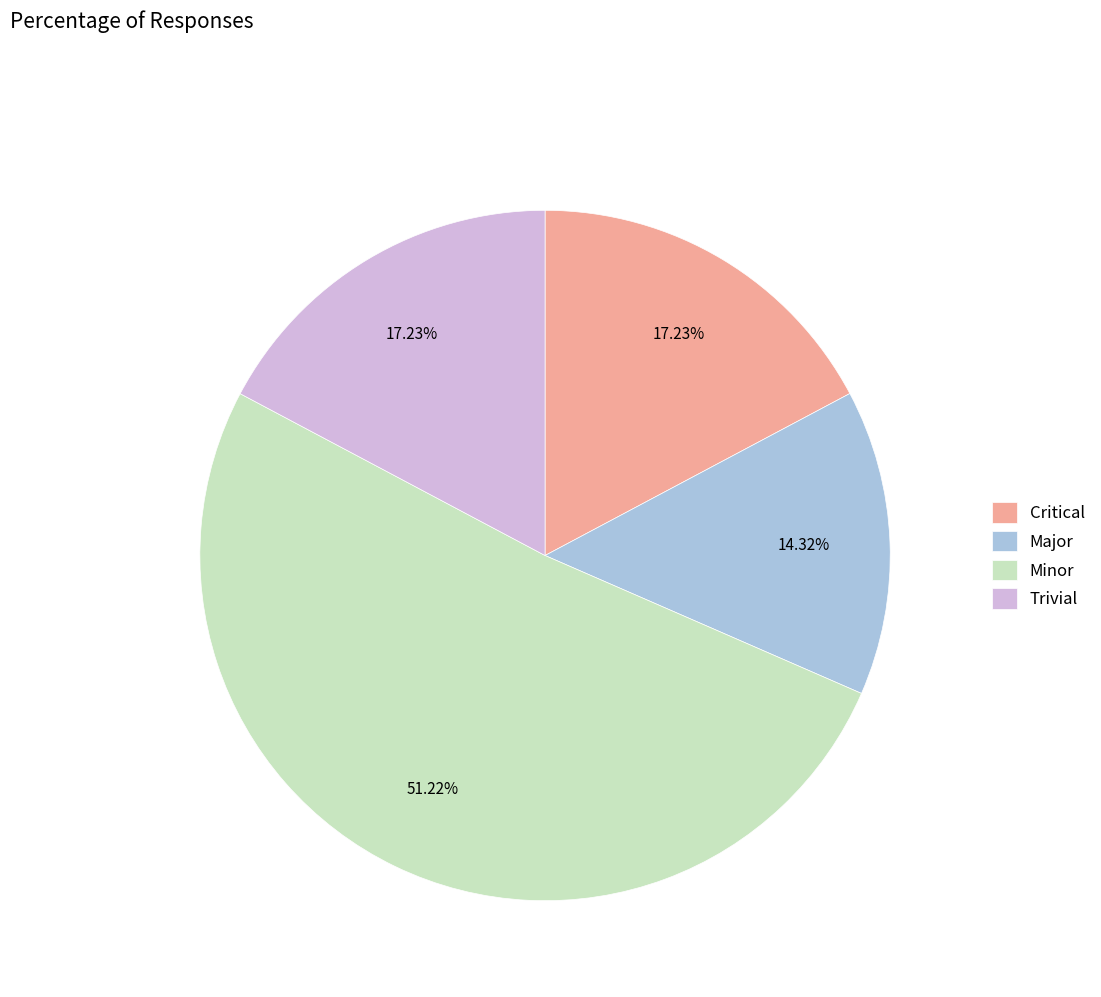

Approximately how many times larger is the value at Major compared to Minor?

0.3